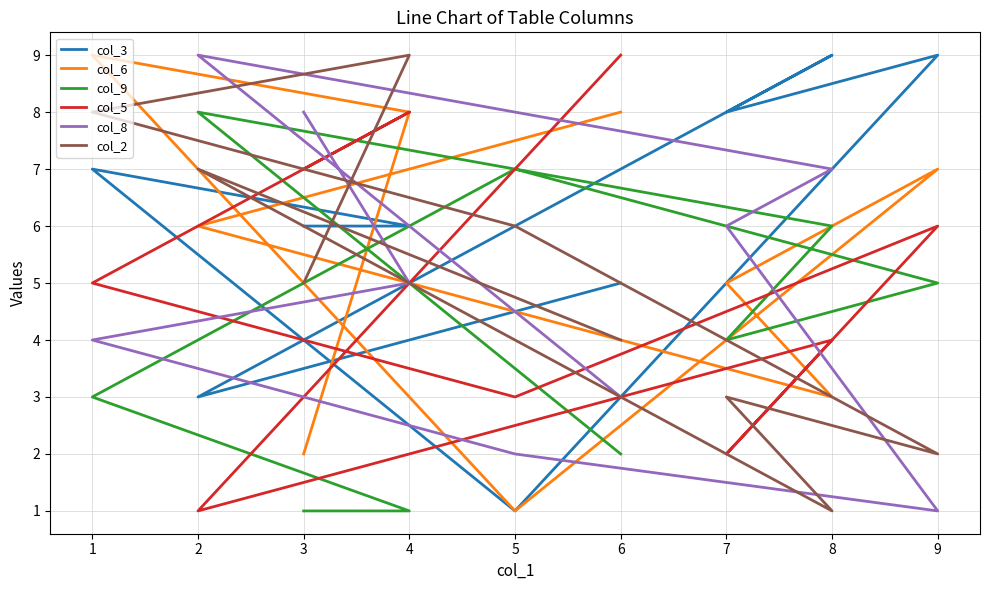

How many interior local valleys does the col_6 series have?

2